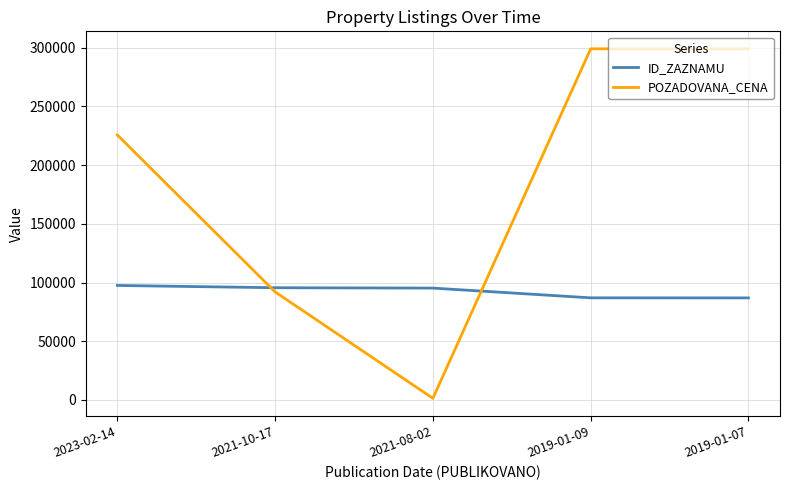

What is the sum of the ID_ZAZNAMU values at 2021-08-02 and 2019-01-07?

182157